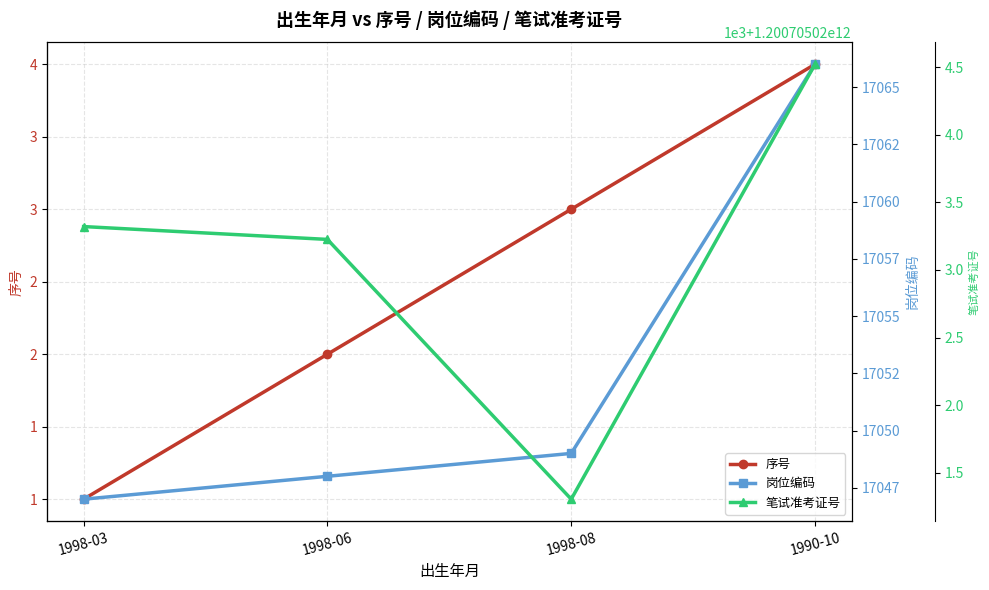

What is the label of the 4th point from the left?

1990-10